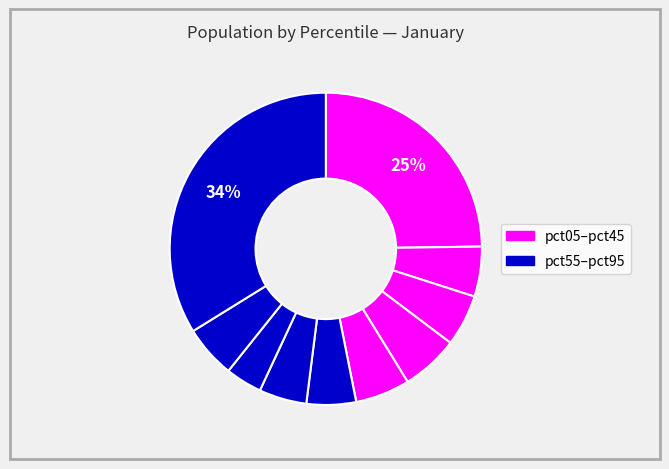

To the nearest percent, what is the difference between the largest and smallest slice percentages?

30%